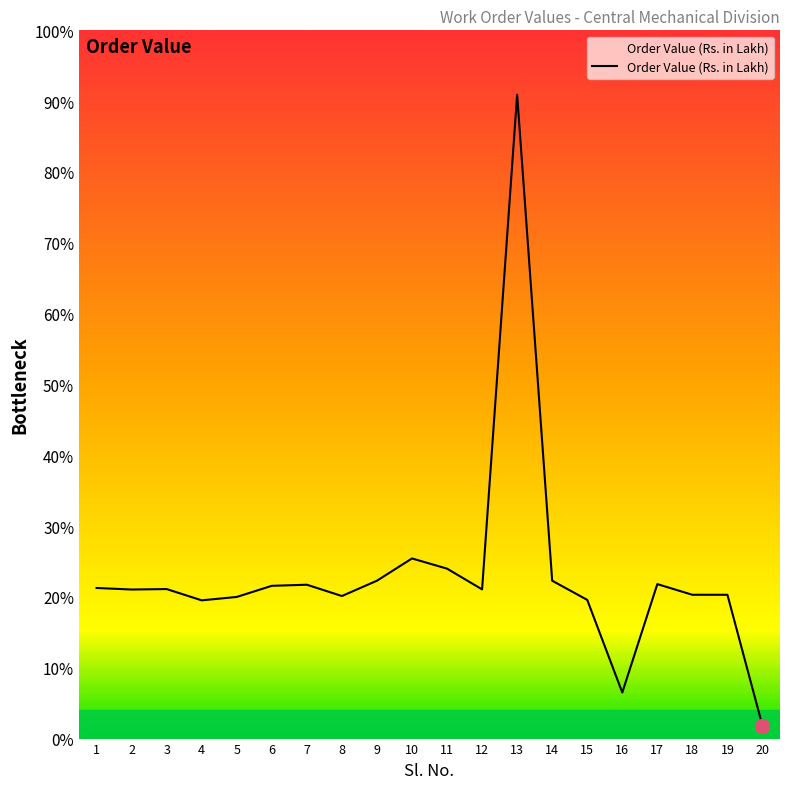

At which category does the data reach its first local peak?

3